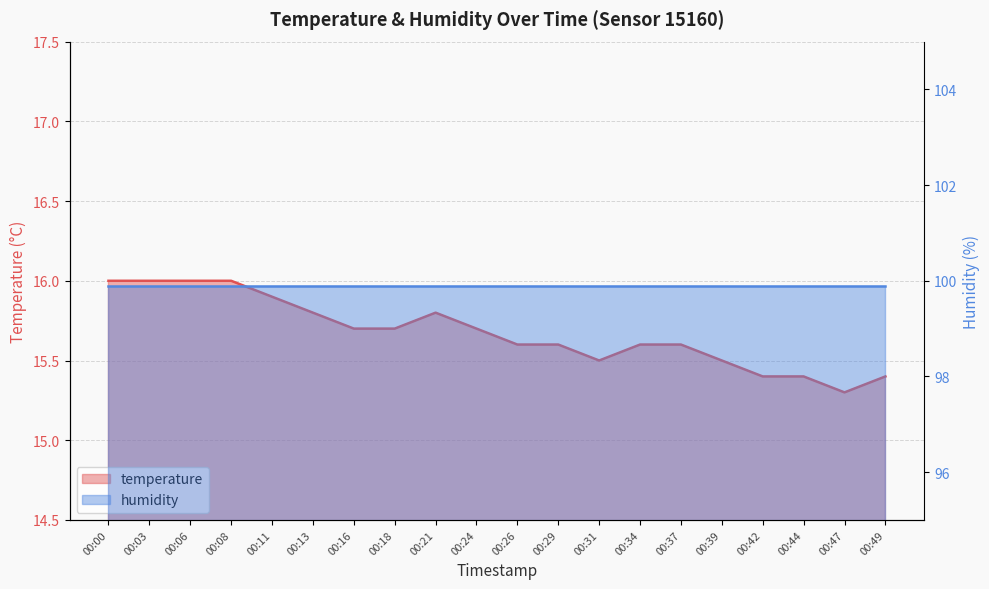

List the labels in order of value, smallest first.

00:47, 00:42, 00:44, 00:49, 00:31, 00:39, 00:26, 00:29, 00:34, 00:37, 00:16, 00:18, 00:24, 00:13, 00:21, 00:11, 00:00, 00:03, 00:06, 00:08